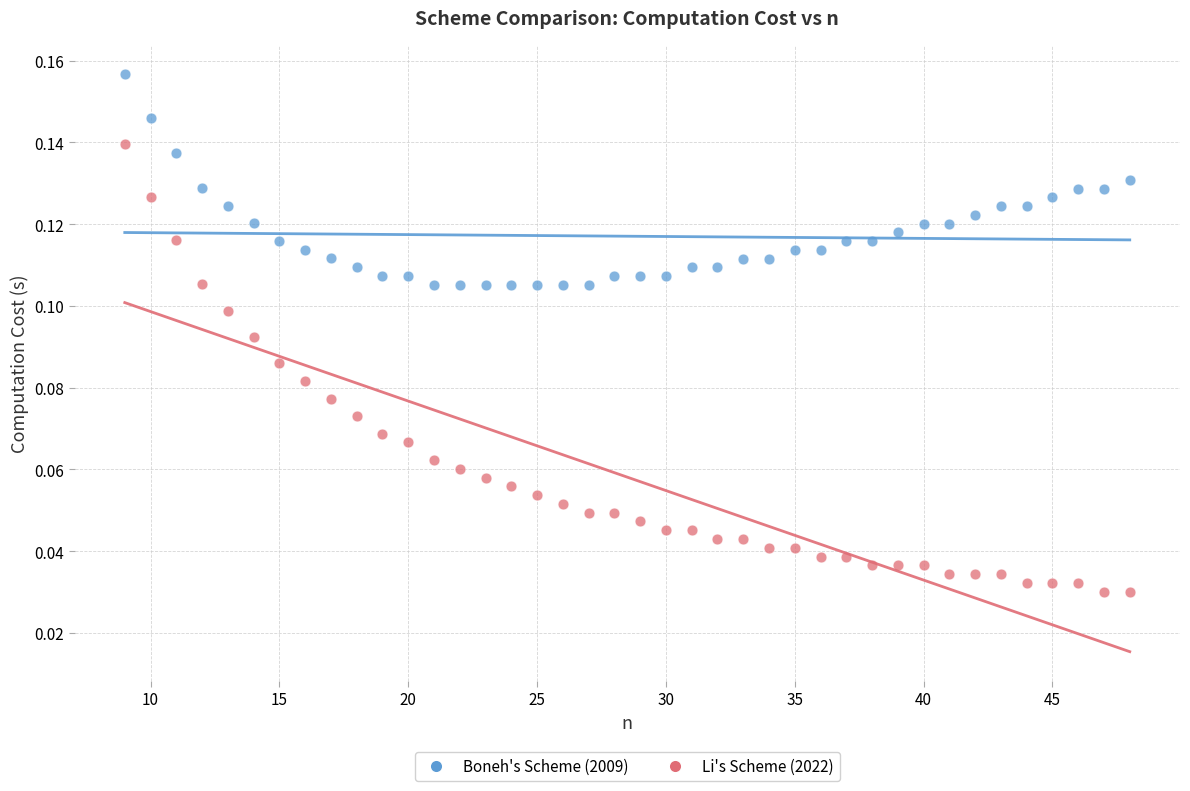

Across all data points, what is the range of X values (max minus min)?

39.0